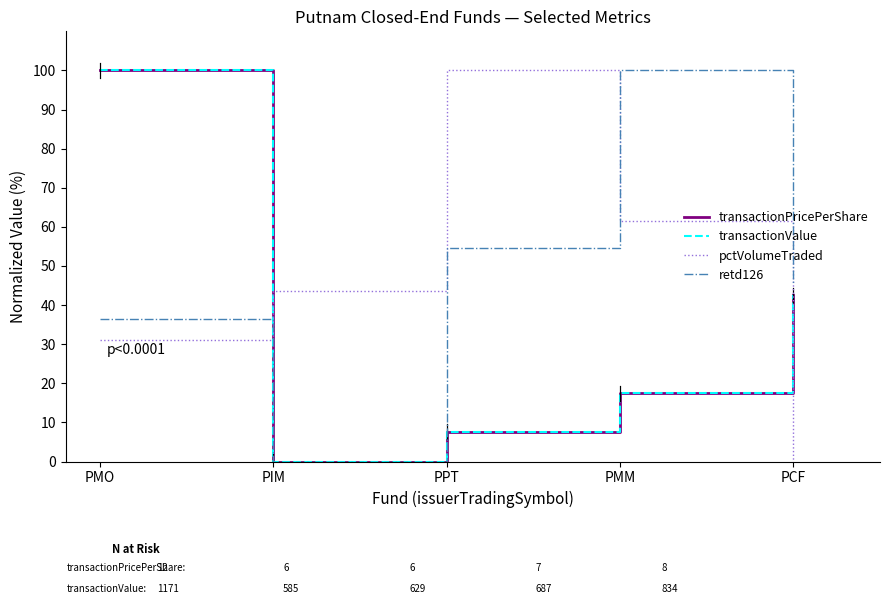

How many intersections are there between retd126 and pctVolumeTraded?

2